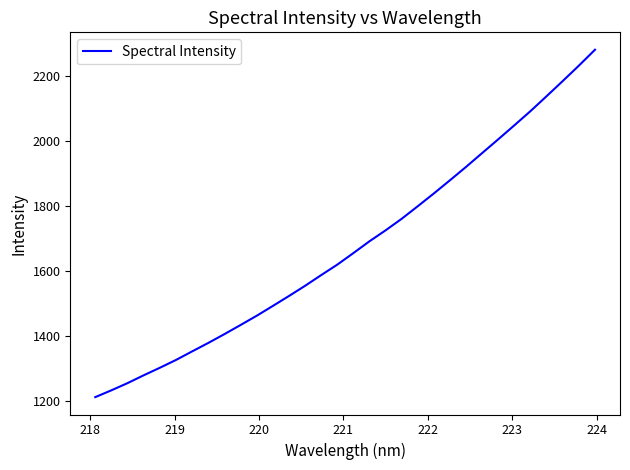

What is the difference between the maximum and minimum values?

1066.8